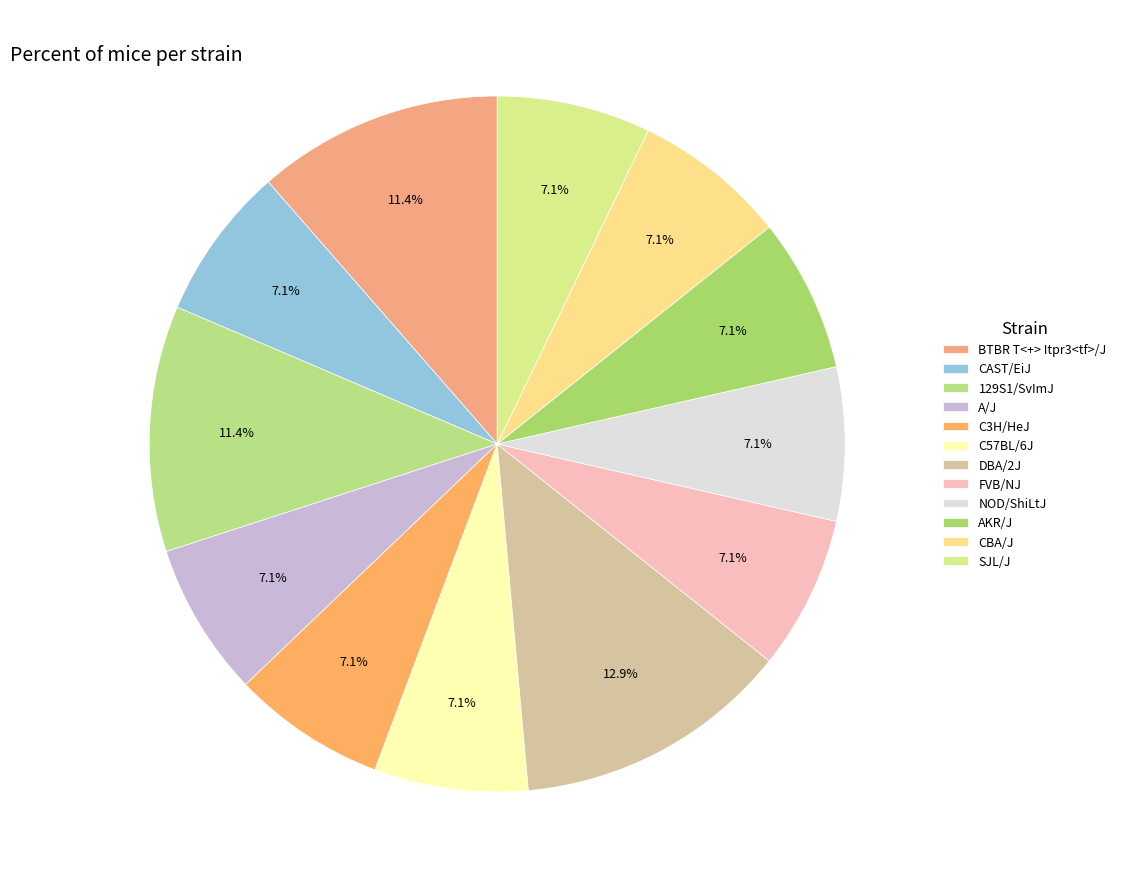

Is CAST/EiJ the majority of the pie?

No